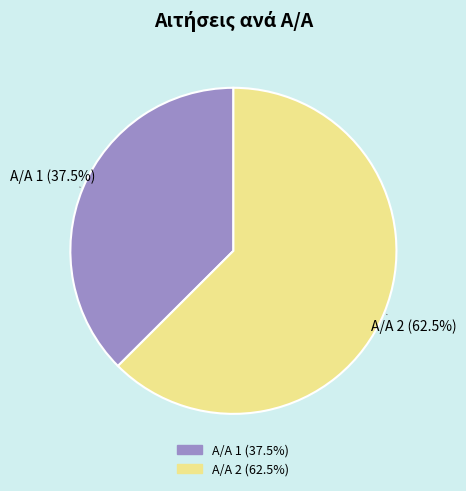

Is Α/Α 2 (62.5%) the majority of the pie?

Yes